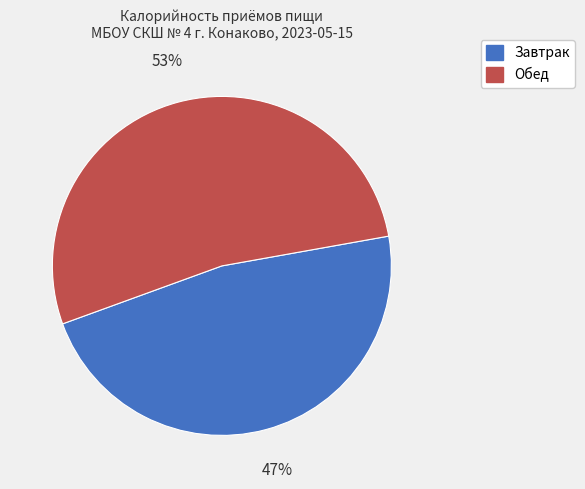

Count the number of slices in the pie.

2